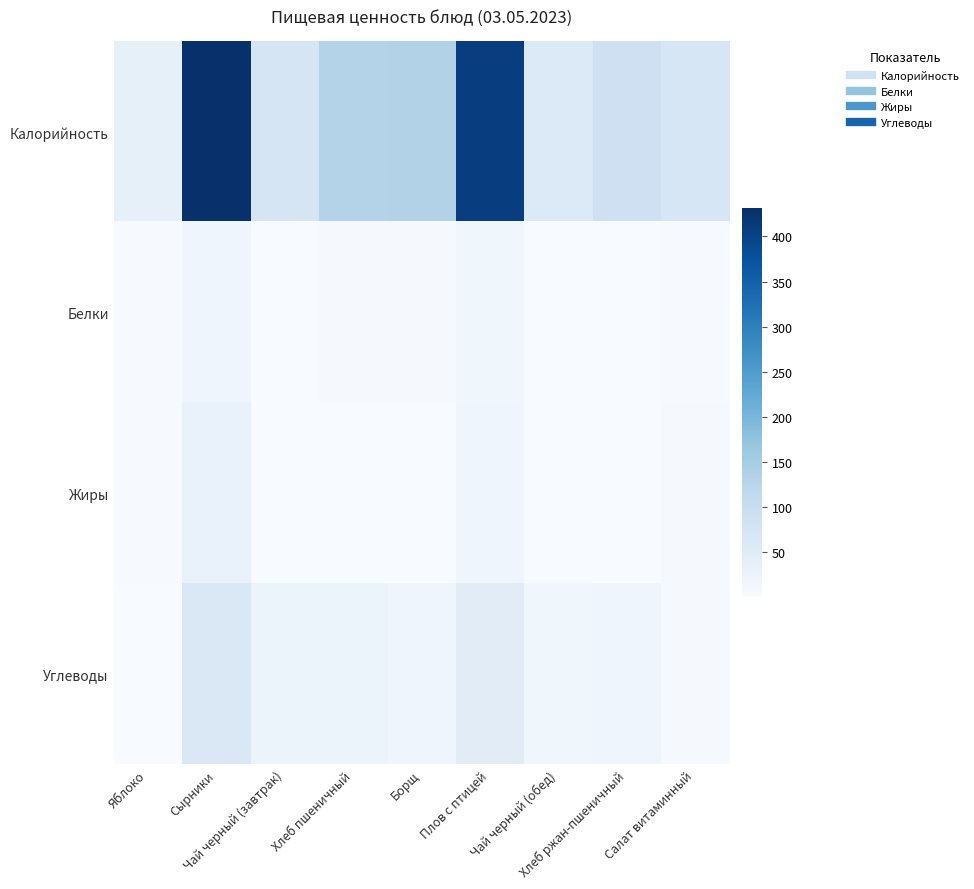

Which category has the lowest value across all series?

Чай черный (завтрак)